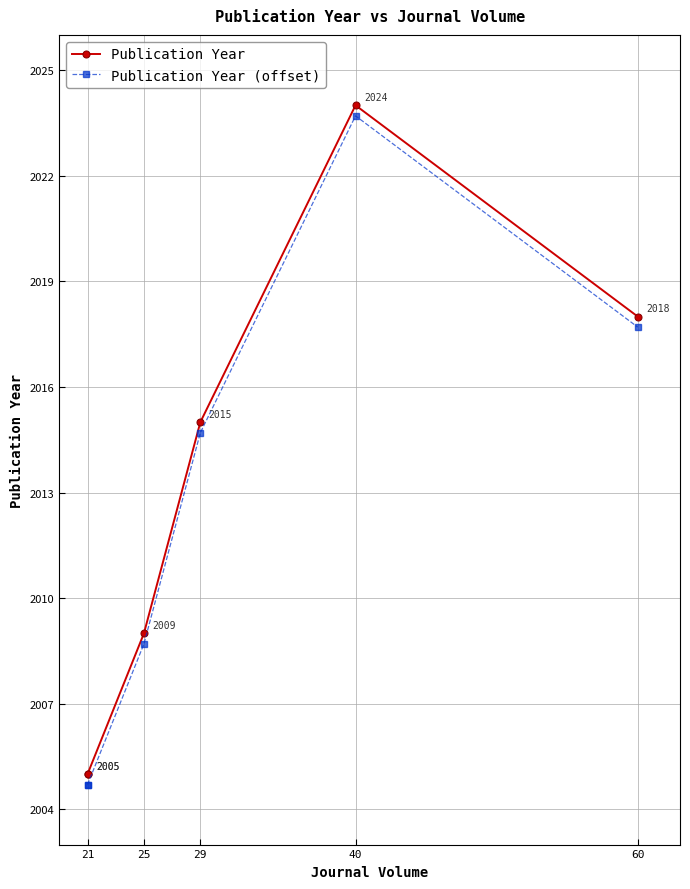

How many interior local peaks does the Publication Year series have?

1